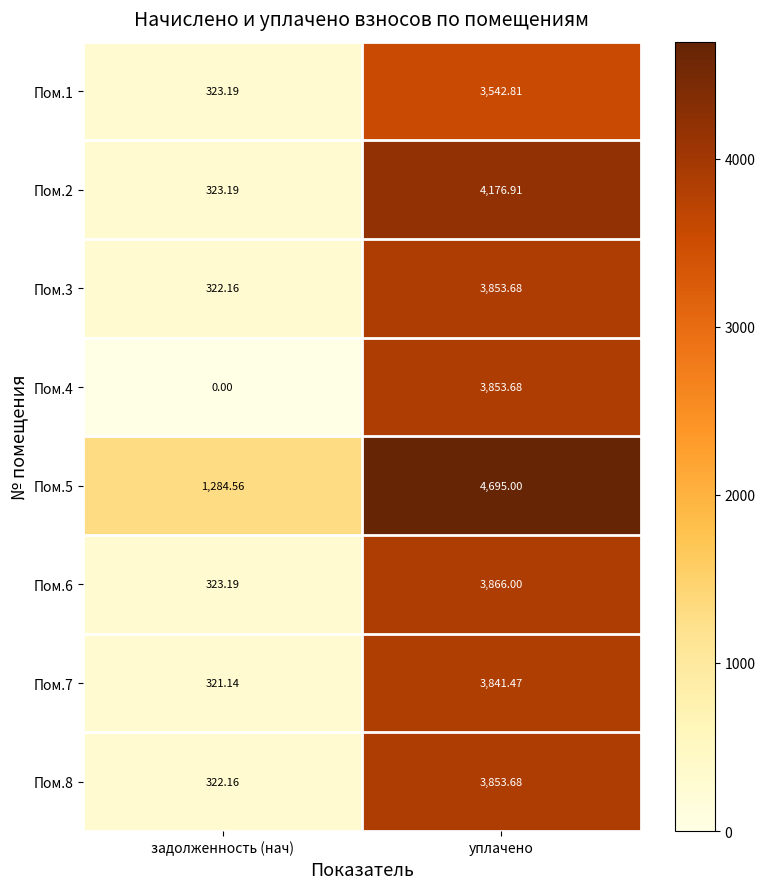

Which label corresponds to the largest value in the chart?

уплачено